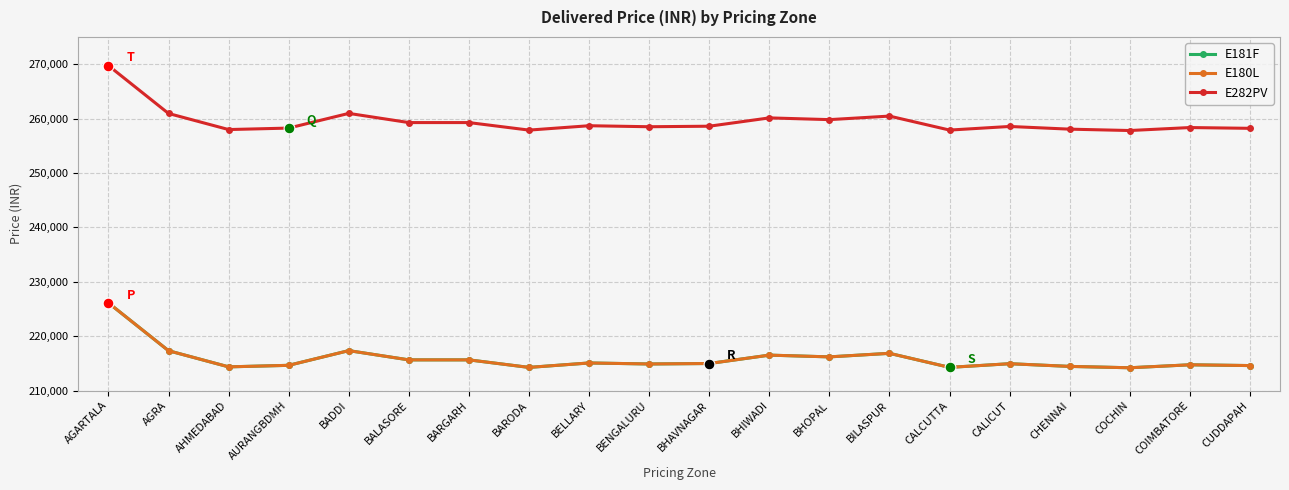

At how many categories does at least one series exceed 218096?

20